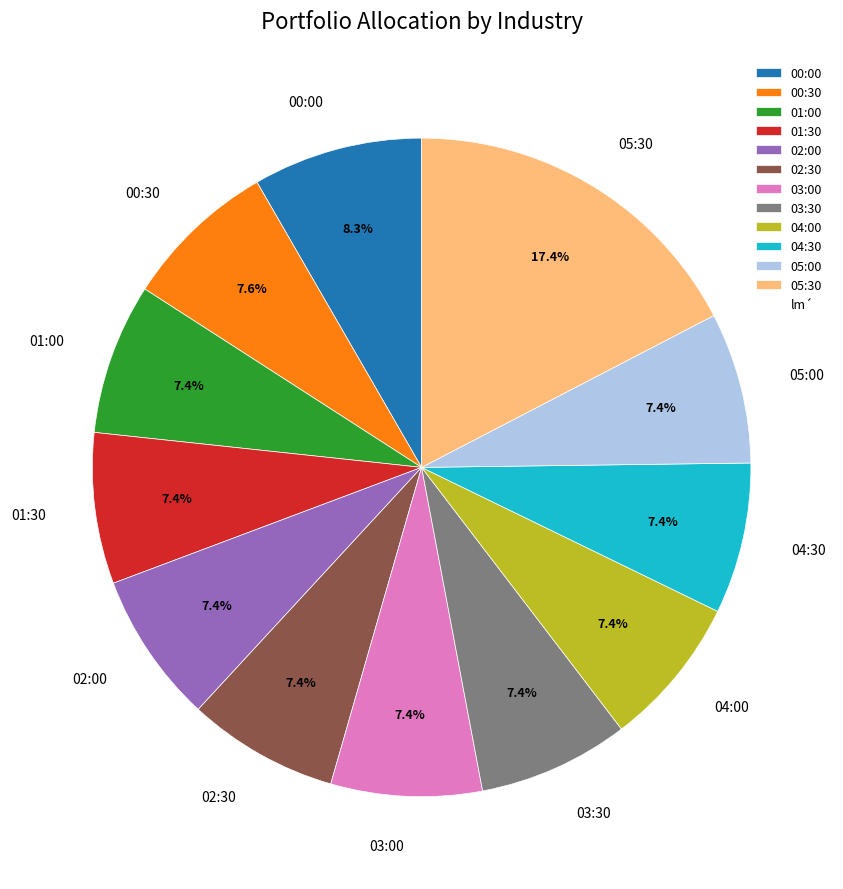

To the nearest percent, what percentage of the pie is 00:30?

8%